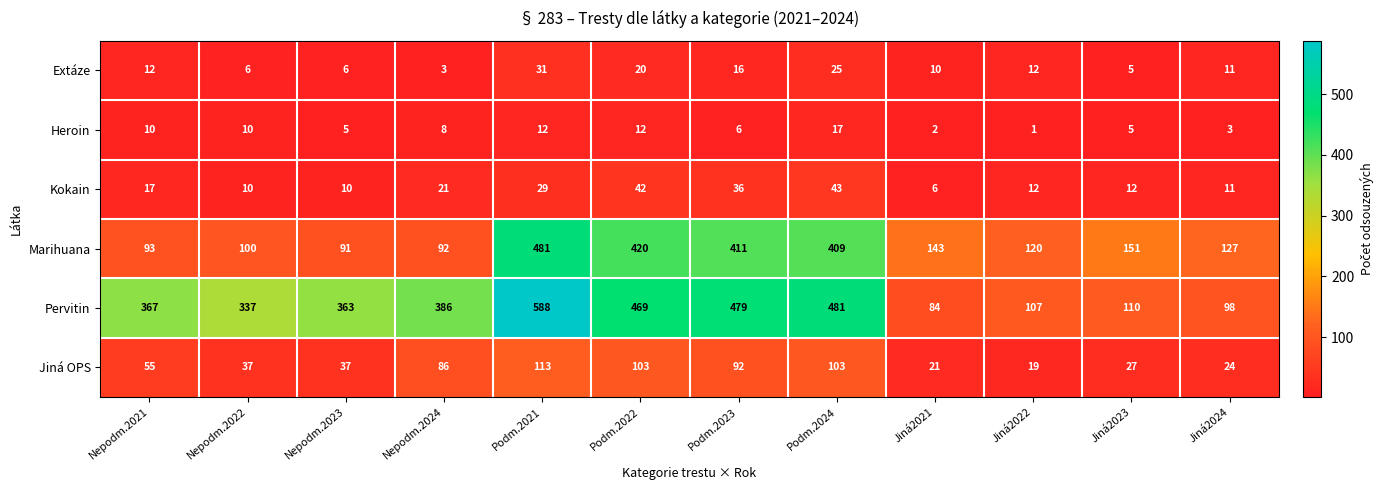

True or false: Heroin has a value of 1 at Jiná2022.

True